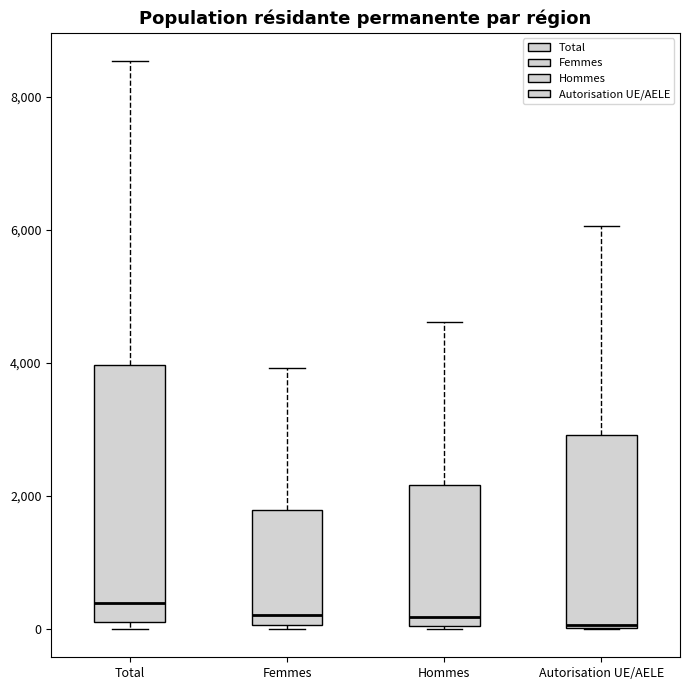

Reading left to right, read every box against the y-axis: the position of its median line, the range the box covers, and the ends of its whiskers. The values are not printed on the chart, so give them approximately, as read against the axis.

Total: median 400, box 200 to 4000, whiskers 0 to 8600
Femmes: median 200, box 0 to 1800, whiskers 0 to 4000
Hommes: median 200, box 0 to 2200, whiskers 0 to 4600
Autorisation UE/AELE: median 0, box 0 to 3000, whiskers 0 to 6000